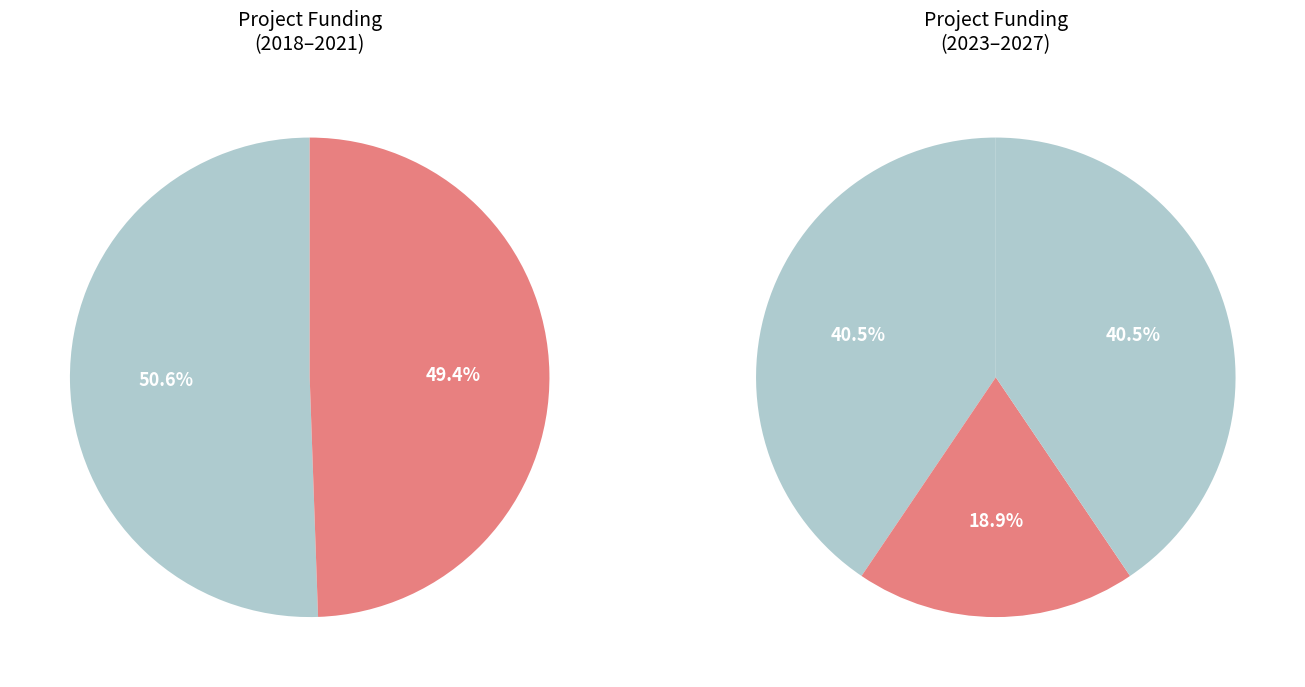

Count the number of slices in the pie.

5